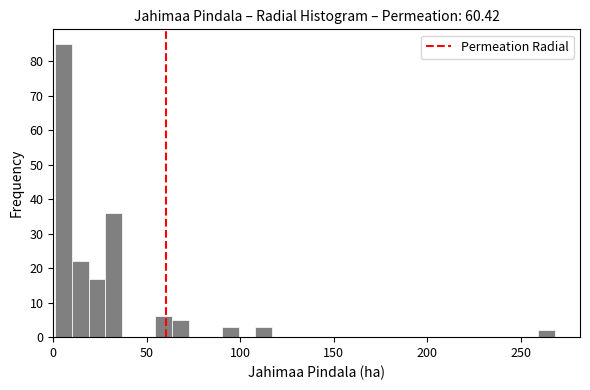

Read against the x-axis, roughly where is the centre of the tallest bar?

5